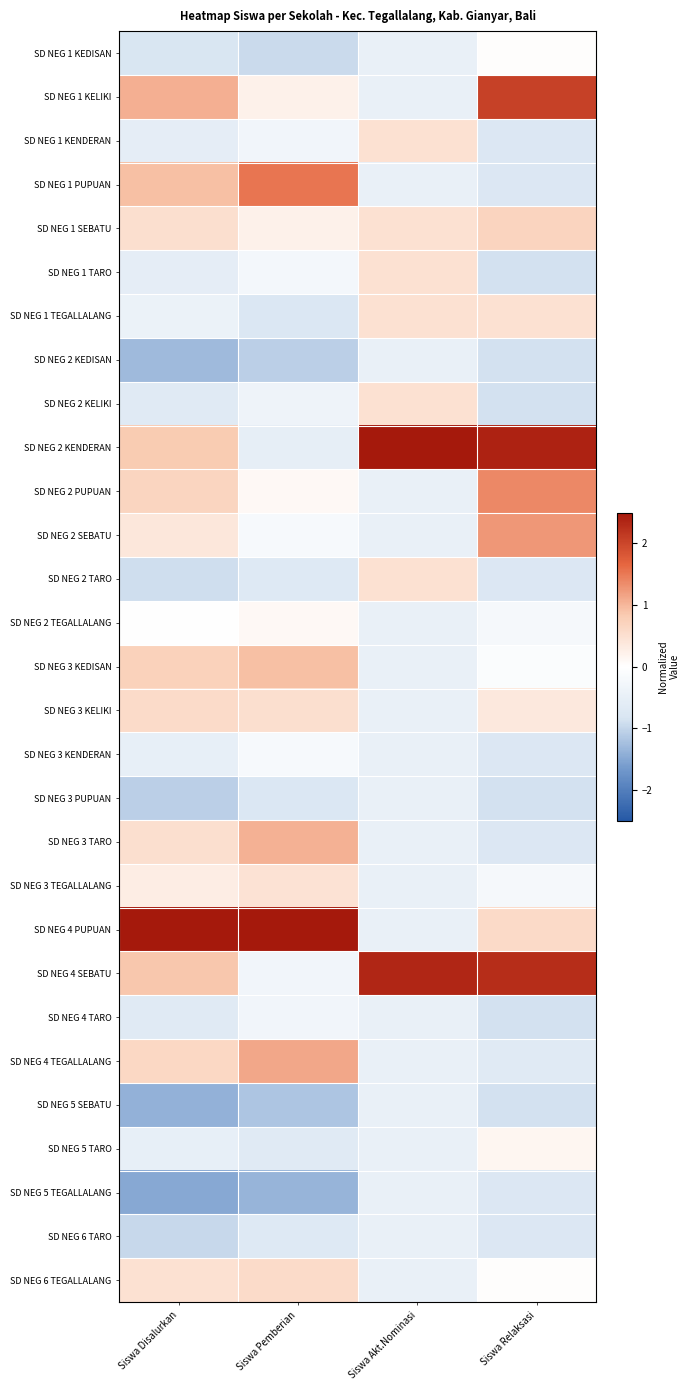

Reading left to right, extract all data points from this chart.

SD NEG 1 KEDISAN: Siswa Disalurkan=-0.8	Siswa Pemberian=-0.9	Siswa Akt.Nominasi=-0.5	Siswa Relaksasi=0.0
SD NEG 1 KELIKI: Siswa Disalurkan=1.1	Siswa Pemberian=0.2	Siswa Akt.Nominasi=-0.5	Siswa Relaksasi=2.1
SD NEG 1 KENDERAN: Siswa Disalurkan=-0.6	Siswa Pemberian=-0.3	Siswa Akt.Nominasi=0.5	Siswa Relaksasi=-0.8
SD NEG 1 PUPUAN: Siswa Disalurkan=0.9	Siswa Pemberian=1.5	Siswa Akt.Nominasi=-0.5	Siswa Relaksasi=-0.8
SD NEG 1 SEBATU: Siswa Disalurkan=0.5	Siswa Pemberian=0.2	Siswa Akt.Nominasi=0.5	Siswa Relaksasi=0.7
SD NEG 1 TARO: Siswa Disalurkan=-0.6	Siswa Pemberian=-0.2	Siswa Akt.Nominasi=0.5	Siswa Relaksasi=-0.9
SD NEG 1 TEGALLALANG: Siswa Disalurkan=-0.4	Siswa Pemberian=-0.8	Siswa Akt.Nominasi=0.5	Siswa Relaksasi=0.5
SD NEG 2 KEDISAN: Siswa Disalurkan=-1.3	Siswa Pemberian=-1.1	Siswa Akt.Nominasi=-0.5	Siswa Relaksasi=-0.9
SD NEG 2 KELIKI: Siswa Disalurkan=-0.7	Siswa Pemberian=-0.4	Siswa Akt.Nominasi=0.5	Siswa Relaksasi=-0.9
SD NEG 2 KENDERAN: Siswa Disalurkan=0.8	Siswa Pemberian=-0.5	Siswa Akt.Nominasi=4.2	Siswa Relaksasi=2.4
SD NEG 2 PUPUAN: Siswa Disalurkan=0.7	Siswa Pemberian=0.1	Siswa Akt.Nominasi=-0.5	Siswa Relaksasi=1.4
SD NEG 2 SEBATU: Siswa Disalurkan=0.4	Siswa Pemberian=-0.2	Siswa Akt.Nominasi=-0.5	Siswa Relaksasi=1.3
SD NEG 2 TARO: Siswa Disalurkan=-0.9	Siswa Pemberian=-0.7	Siswa Akt.Nominasi=0.5	Siswa Relaksasi=-0.8
SD NEG 2 TEGALLALANG: Siswa Disalurkan=-0.0	Siswa Pemberian=0.1	Siswa Akt.Nominasi=-0.5	Siswa Relaksasi=-0.2
SD NEG 3 KEDISAN: Siswa Disalurkan=0.7	Siswa Pemberian=0.9	Siswa Akt.Nominasi=-0.5	Siswa Relaksasi=-0.1
SD NEG 3 KELIKI: Siswa Disalurkan=0.6	Siswa Pemberian=0.5	Siswa Akt.Nominasi=-0.5	Siswa Relaksasi=0.4
SD NEG 3 KENDERAN: Siswa Disalurkan=-0.5	Siswa Pemberian=-0.2	Siswa Akt.Nominasi=-0.5	Siswa Relaksasi=-0.8
SD NEG 3 PUPUAN: Siswa Disalurkan=-1.1	Siswa Pemberian=-0.8	Siswa Akt.Nominasi=-0.5	Siswa Relaksasi=-0.9
SD NEG 3 TARO: Siswa Disalurkan=0.5	Siswa Pemberian=1.1	Siswa Akt.Nominasi=-0.5	Siswa Relaksasi=-0.8
SD NEG 3 TEGALLALANG: Siswa Disalurkan=0.3	Siswa Pemberian=0.5	Siswa Akt.Nominasi=-0.5	Siswa Relaksasi=-0.2
SD NEG 4 PUPUAN: Siswa Disalurkan=3.3	Siswa Pemberian=3.7	Siswa Akt.Nominasi=-0.5	Siswa Relaksasi=0.6
SD NEG 4 SEBATU: Siswa Disalurkan=0.9	Siswa Pemberian=-0.3	Siswa Akt.Nominasi=2.4	Siswa Relaksasi=2.3
SD NEG 4 TARO: Siswa Disalurkan=-0.7	Siswa Pemberian=-0.3	Siswa Akt.Nominasi=-0.5	Siswa Relaksasi=-0.9
SD NEG 4 TEGALLALANG: Siswa Disalurkan=0.6	Siswa Pemberian=1.1	Siswa Akt.Nominasi=-0.5	Siswa Relaksasi=-0.6
SD NEG 5 SEBATU: Siswa Disalurkan=-1.4	Siswa Pemberian=-1.2	Siswa Akt.Nominasi=-0.5	Siswa Relaksasi=-0.9
SD NEG 5 TARO: Siswa Disalurkan=-0.5	Siswa Pemberian=-0.7	Siswa Akt.Nominasi=-0.5	Siswa Relaksasi=0.1
SD NEG 5 TEGALLALANG: Siswa Disalurkan=-1.5	Siswa Pemberian=-1.4	Siswa Akt.Nominasi=-0.5	Siswa Relaksasi=-0.8
SD NEG 6 TARO: Siswa Disalurkan=-1.0	Siswa Pemberian=-0.7	Siswa Akt.Nominasi=-0.5	Siswa Relaksasi=-0.8
SD NEG 6 TEGALLALANG: Siswa Disalurkan=0.5	Siswa Pemberian=0.6	Siswa Akt.Nominasi=-0.5	Siswa Relaksasi=0.0